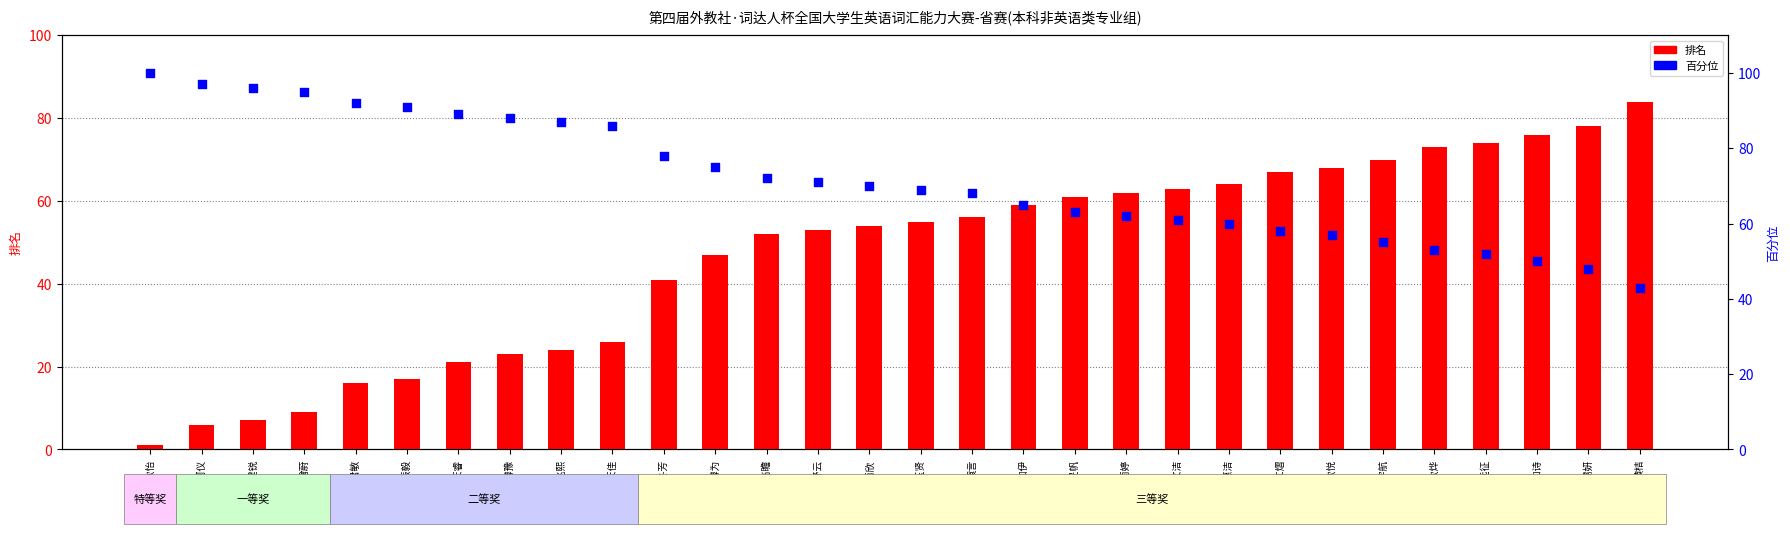

At how many categories does at least one series exceed 29?

30